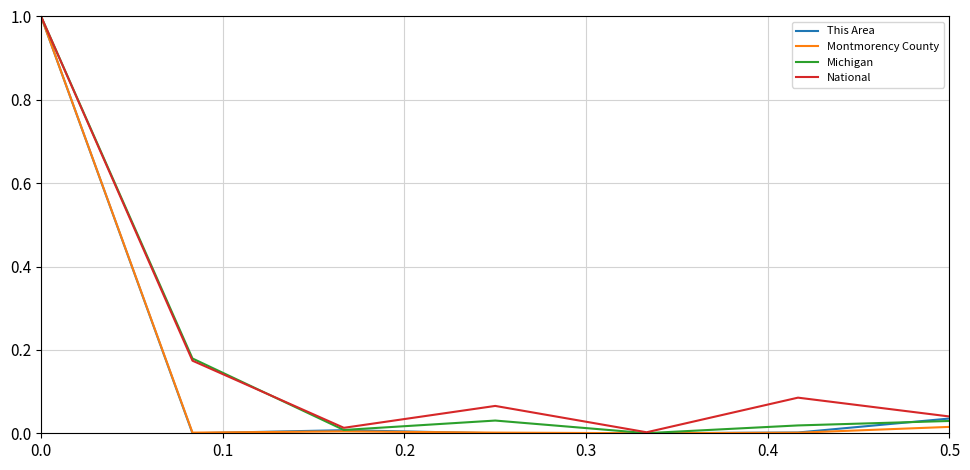

What is the highest value of the Montmorency County series?

1.0